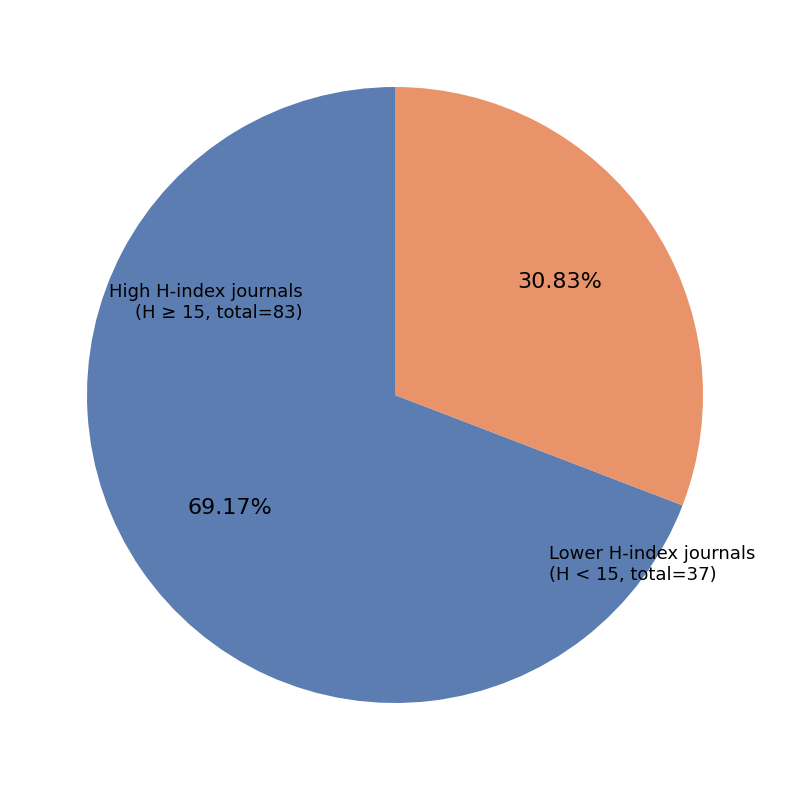

Count the number of slices in the pie.

2